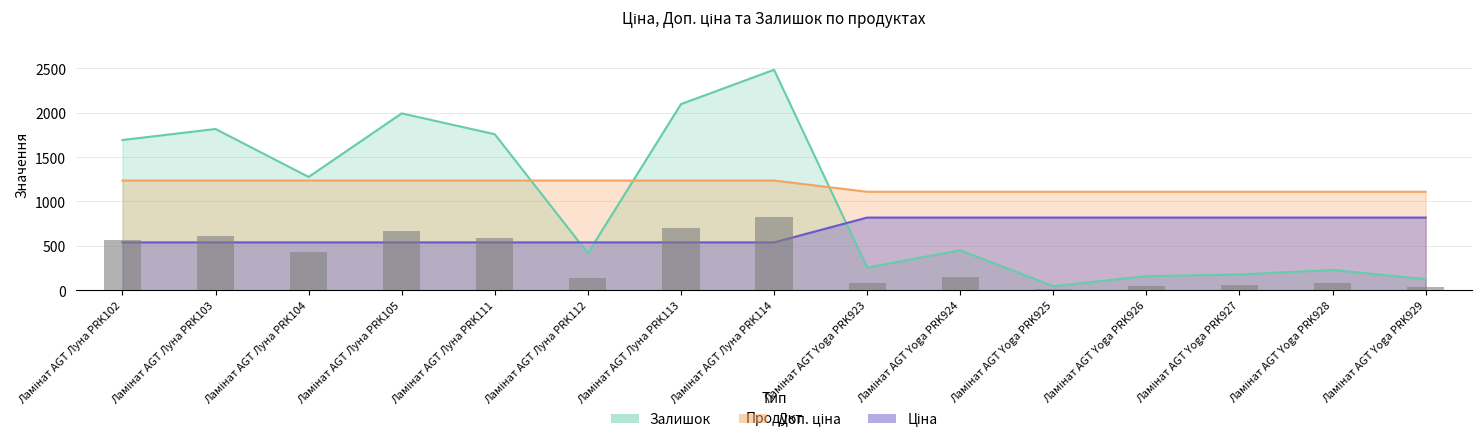

Where does the data first go above 150?

Ламінат AGT Луна PRK102